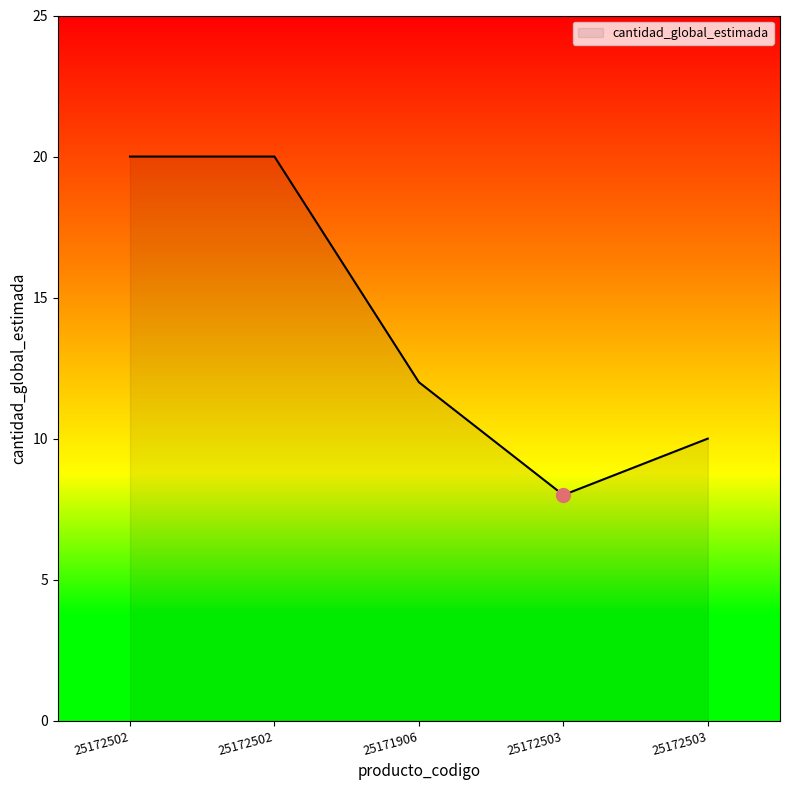

Is it true that the value at 25171906 is 12?

True